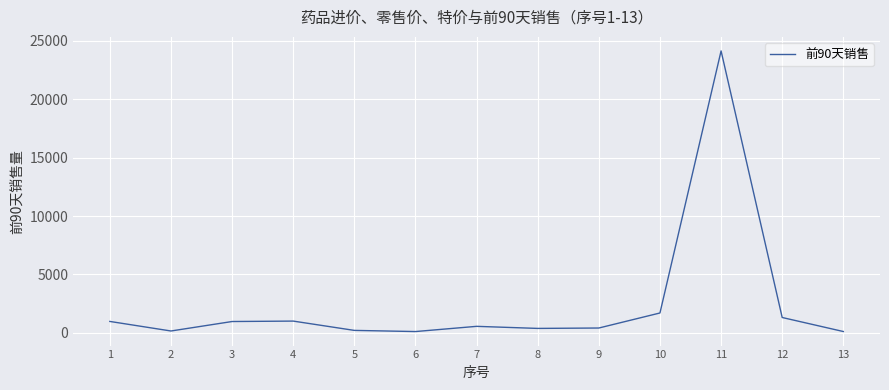

The chart shows a value of 208 at 5. True or false?

True